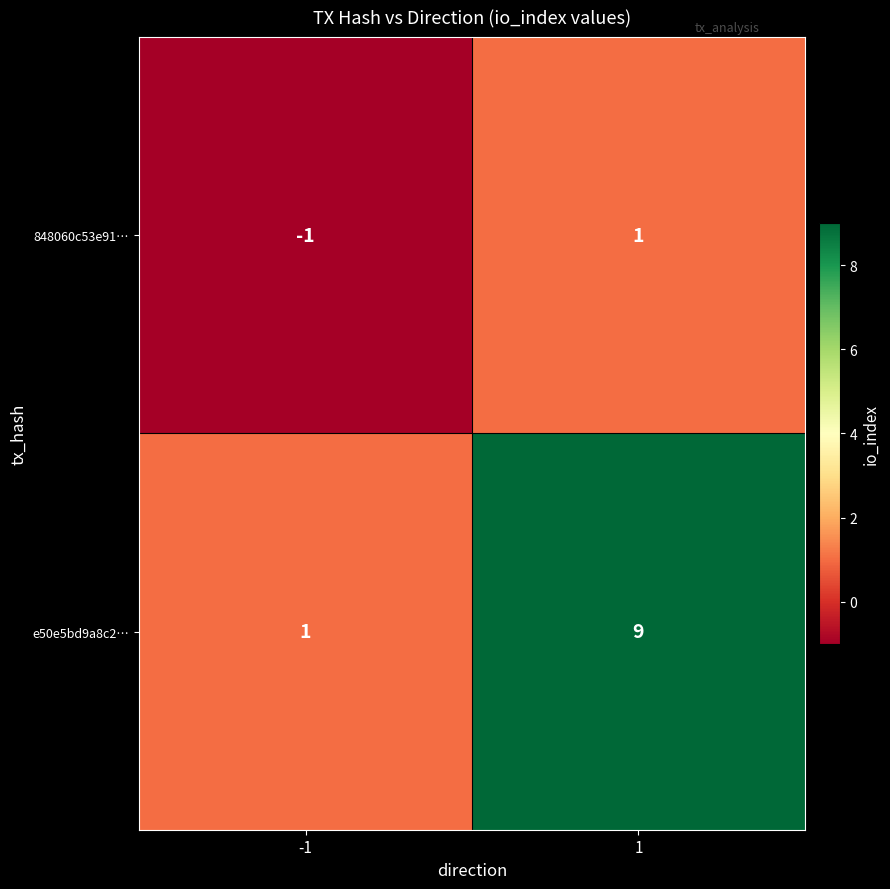

The value of 848060c53e91… at 1 is 2. True or false?

False